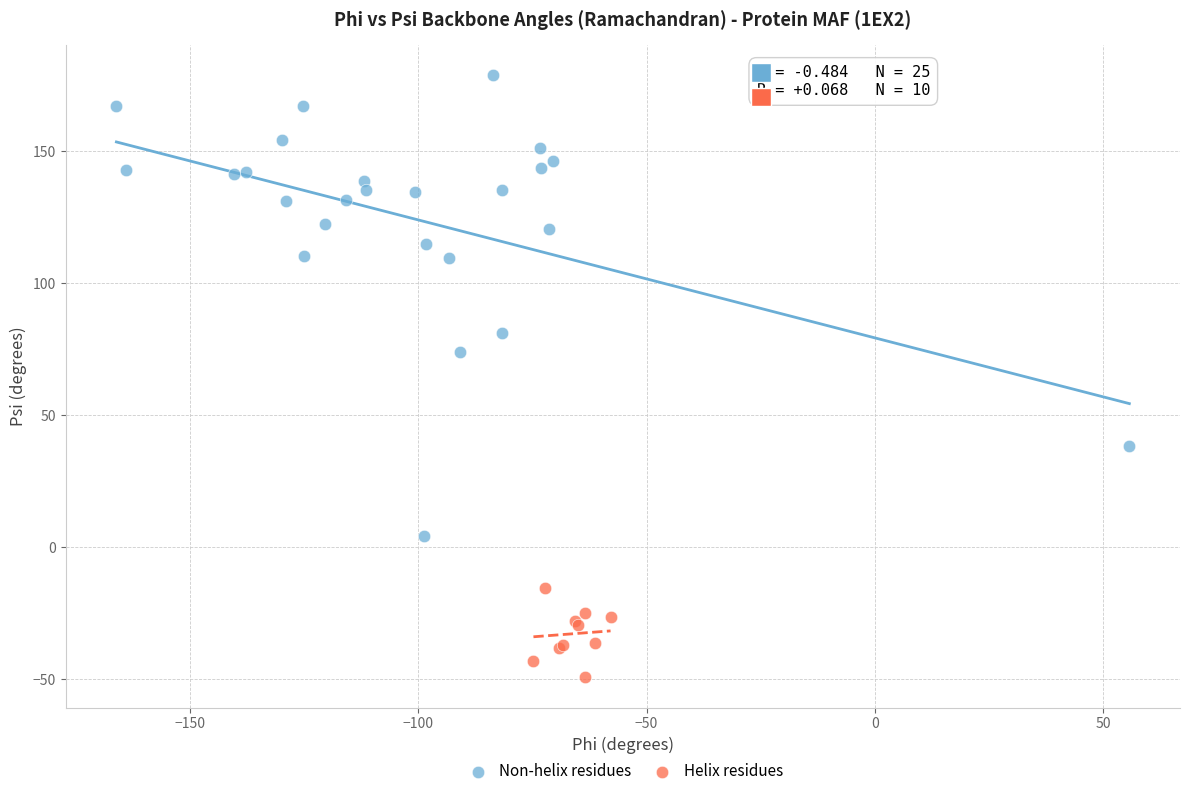

Which series reaches the maximum Y coordinate?

Non-helix residues